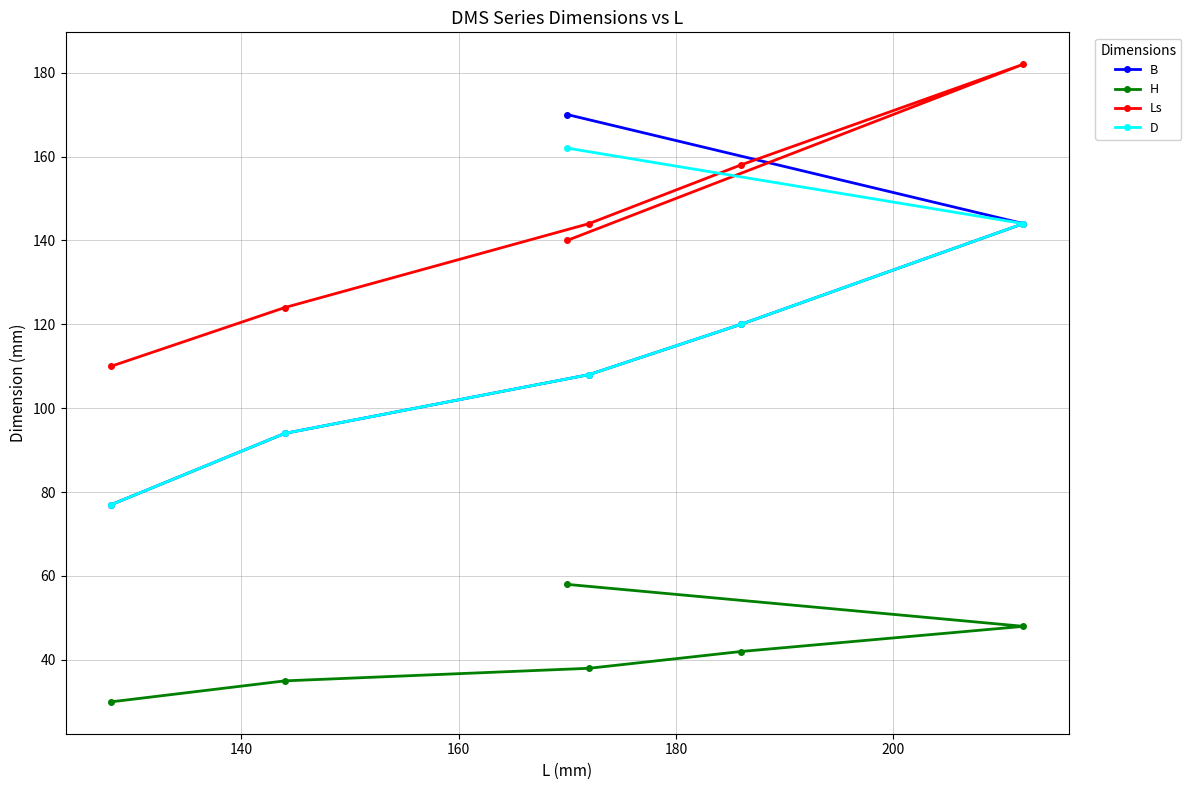

Rank the series by their maximum value, from highest to lowest.

Ls, B, D, H